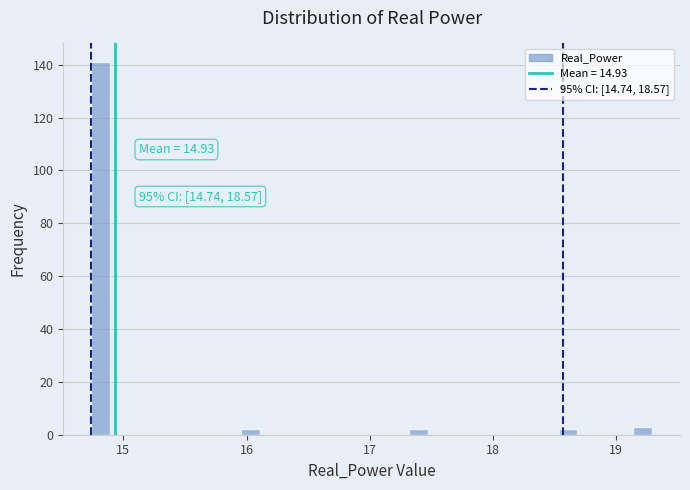

Around what value on the x-axis is the tallest bar? Give the approximate position of its centre, as read against the axis.

14.8